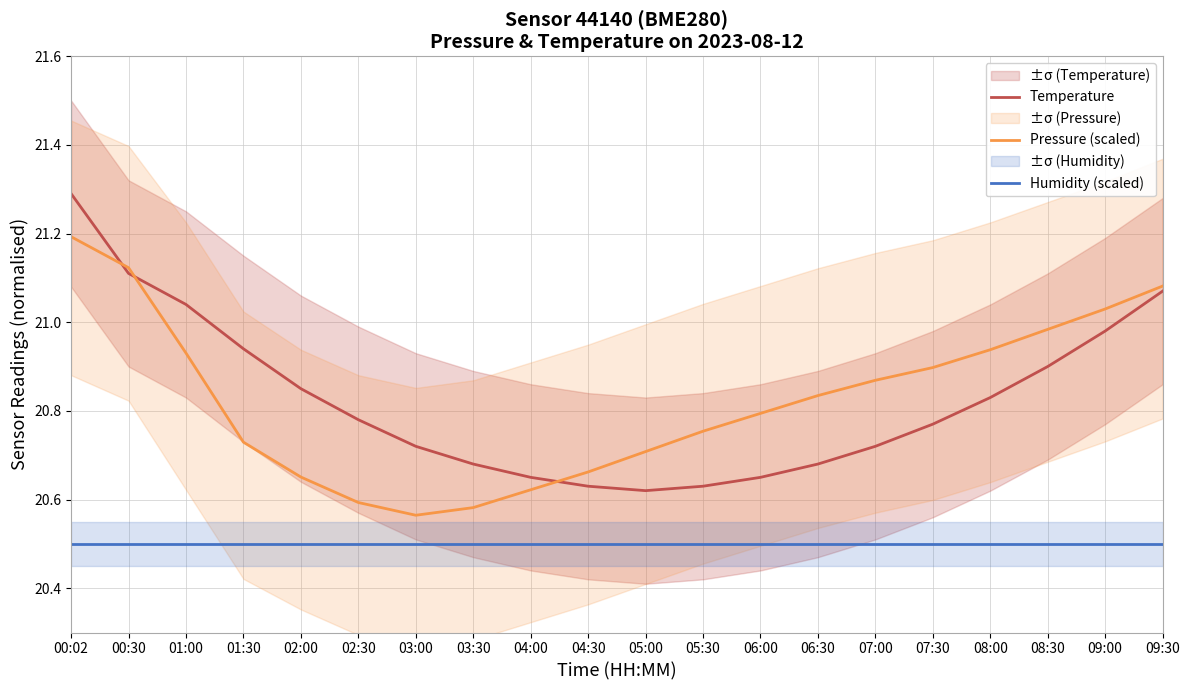

At which category is the sum across all series the highest?

00:02